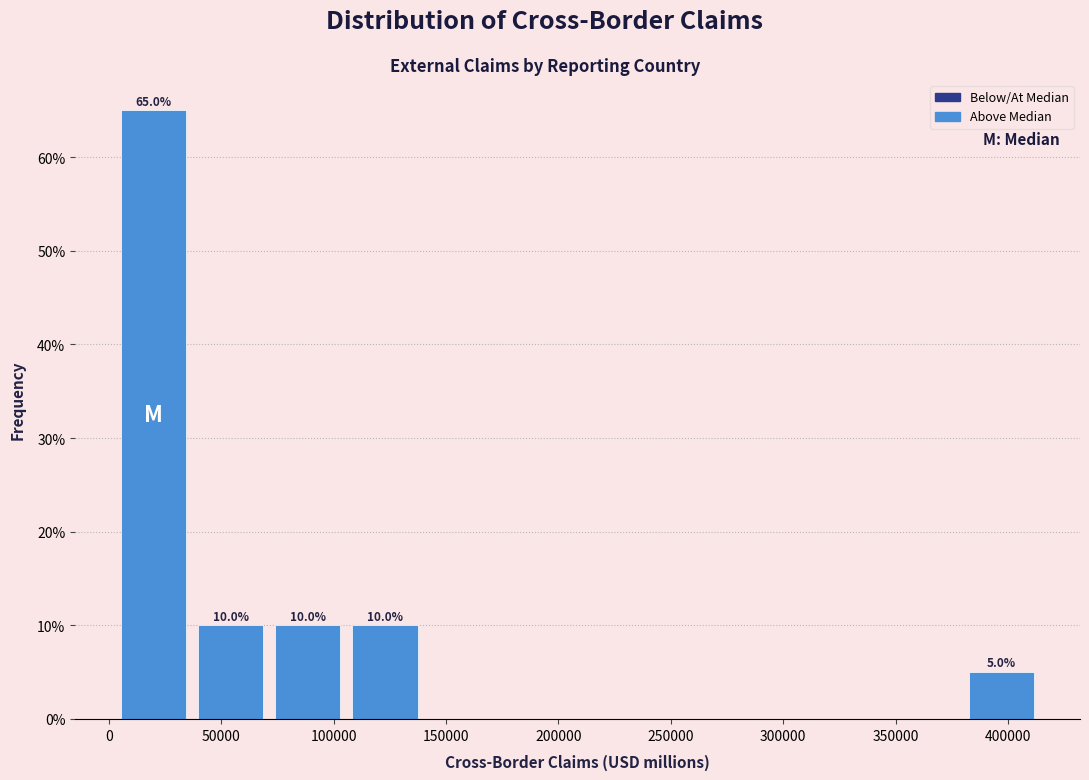

Over which range of the x-axis is the bar tallest?

5000 to 35000